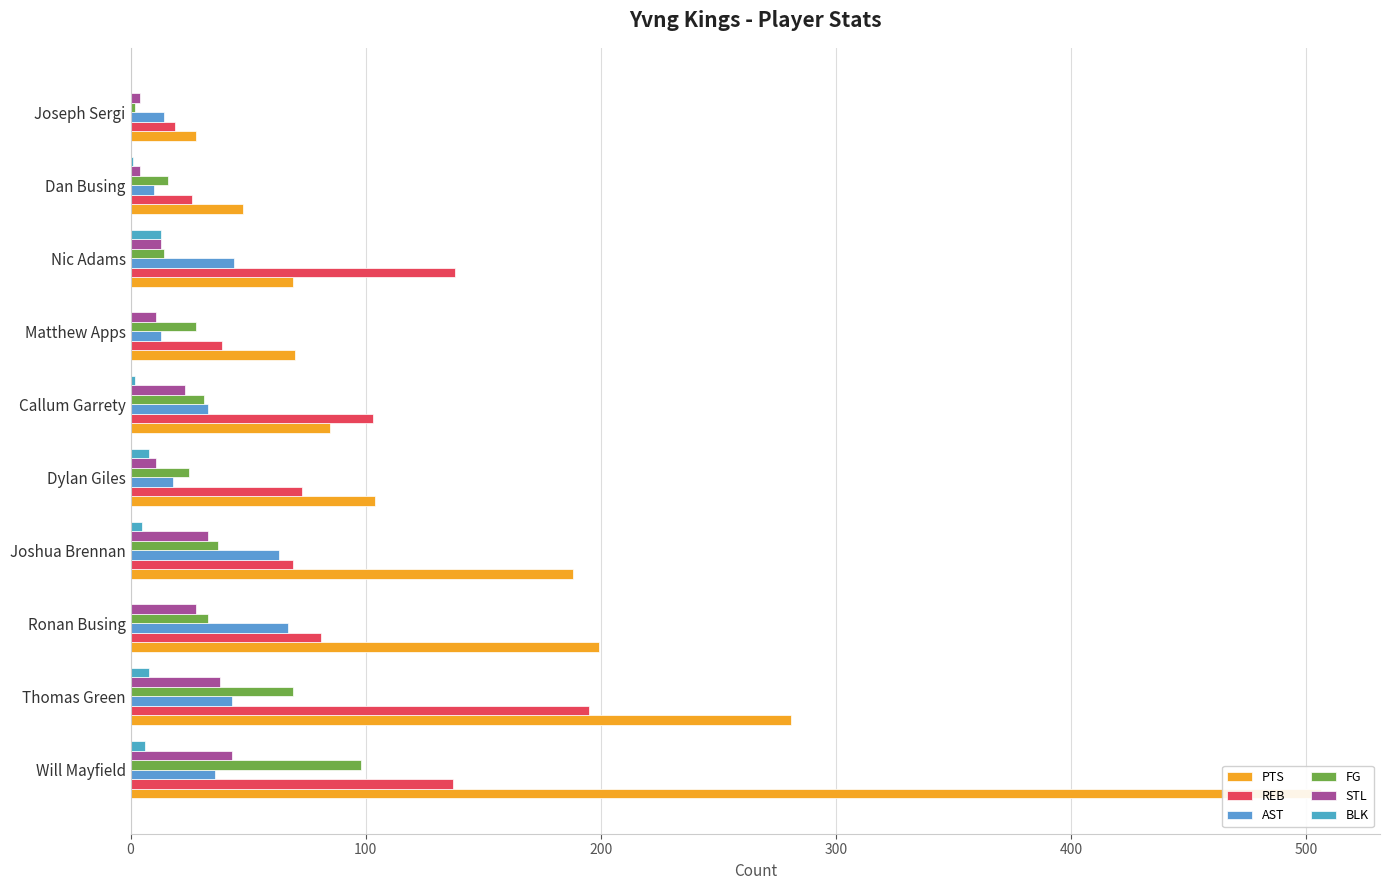

How many bars are there in each group?

6